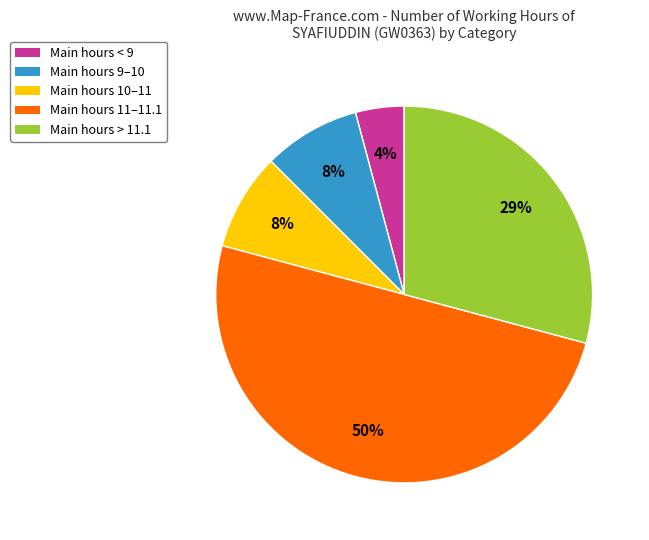

What is the largest slice in the pie chart?

Main hours 11–11.1